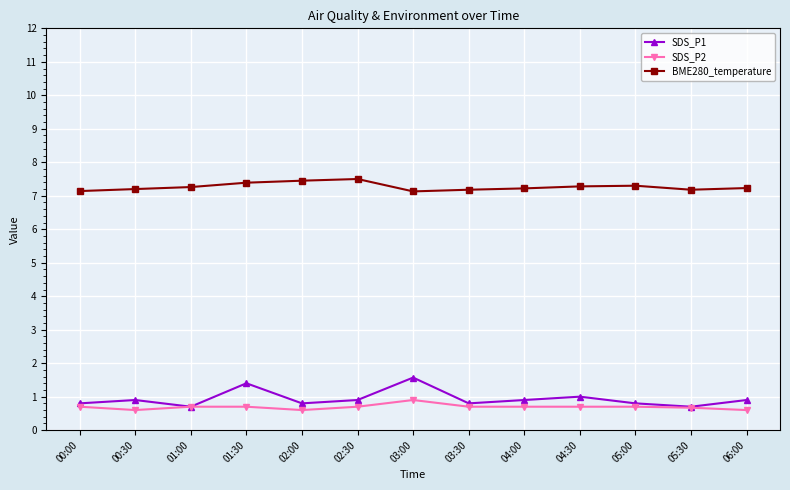

What is the difference between the maximum and minimum values in the SDS_P2 series?

0.3